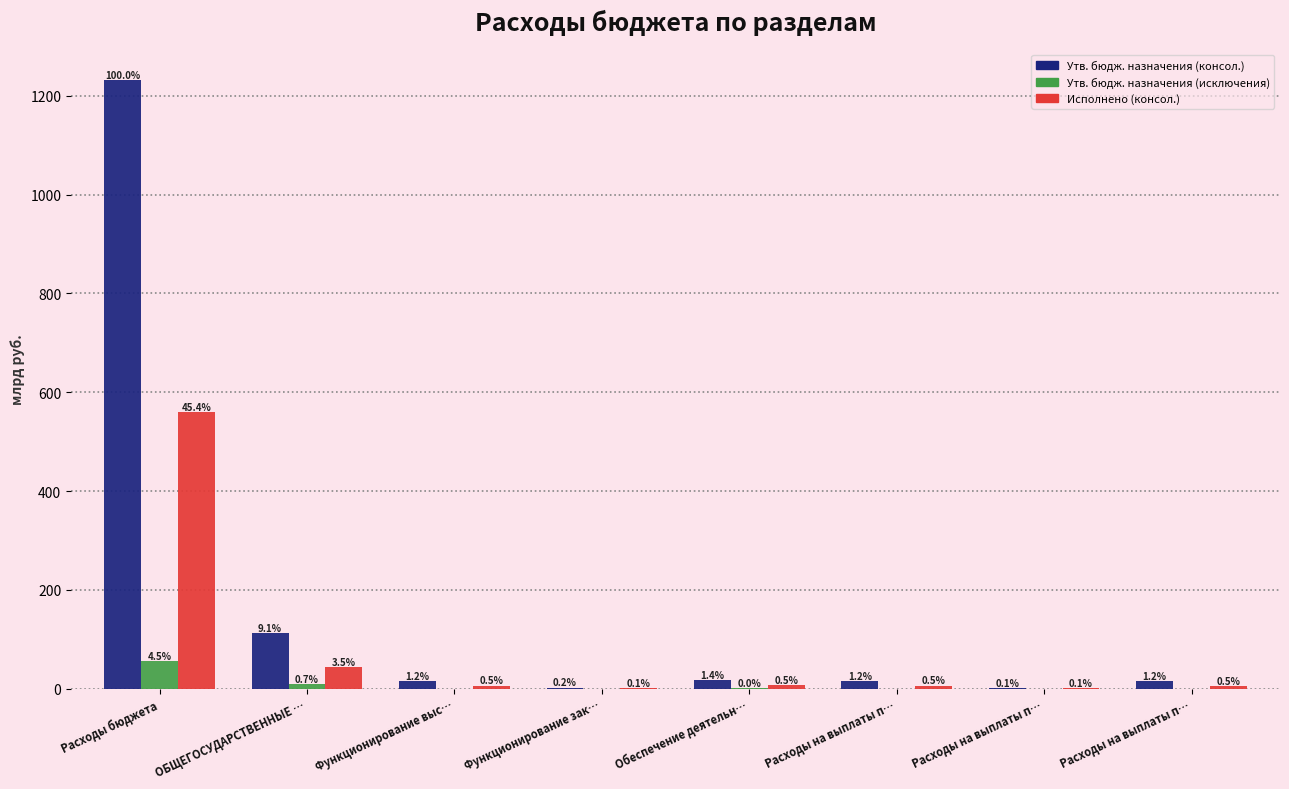

What is the difference between the maximum and minimum values in the Утв. бюдж. назначения (исключения) series?

55.4